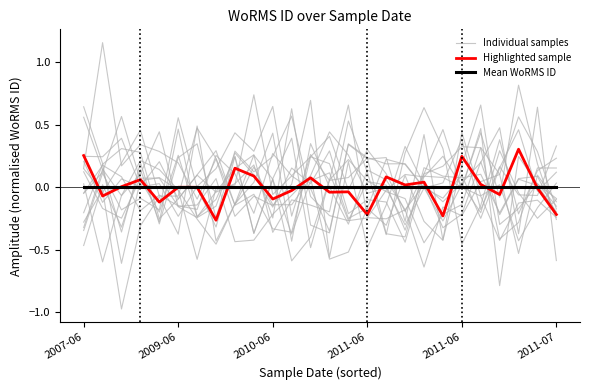

How many lines are shown in the chart?

3